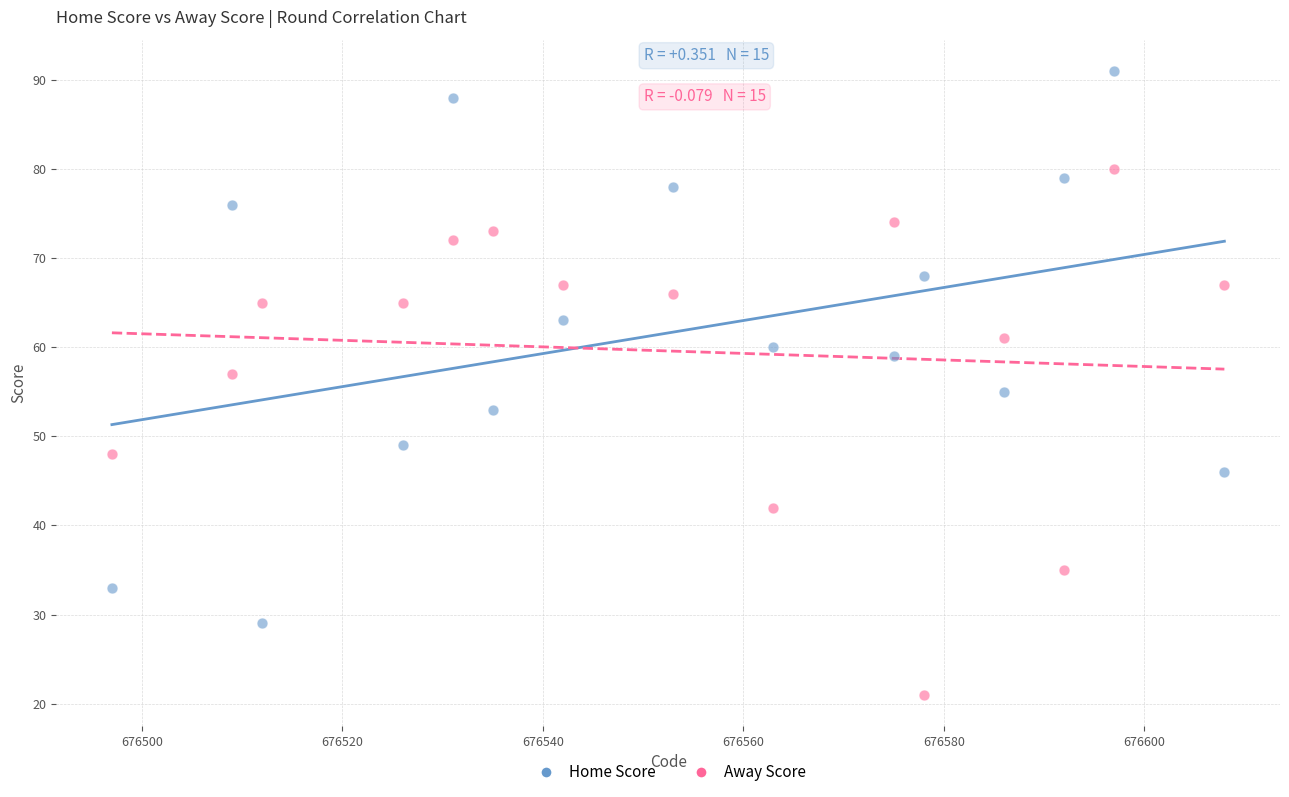

Which series reaches the minimum Y coordinate?

Away Score